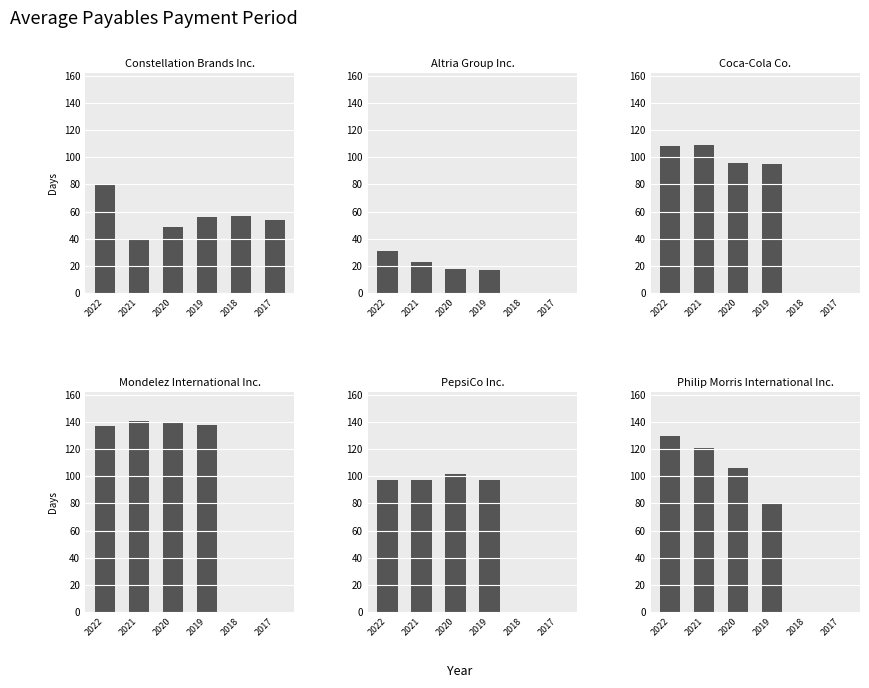

At 2018, list the series in order from smallest to largest.

Altria Group Inc., Coca-Cola Co., Mondelez International Inc., PepsiCo Inc., Philip Morris International Inc., Constellation Brands Inc.